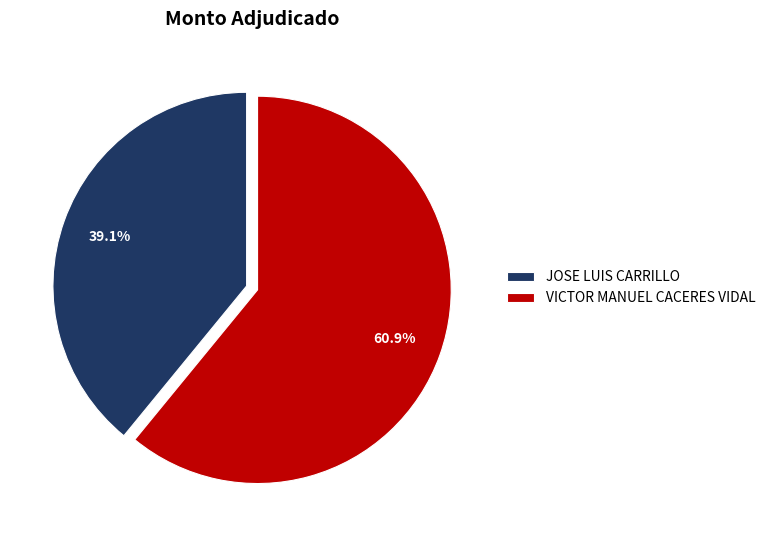

Approximately how many times larger is the value at JOSE LUIS CARRILLO compared to VICTOR MANUEL CACERES VIDAL?

0.6